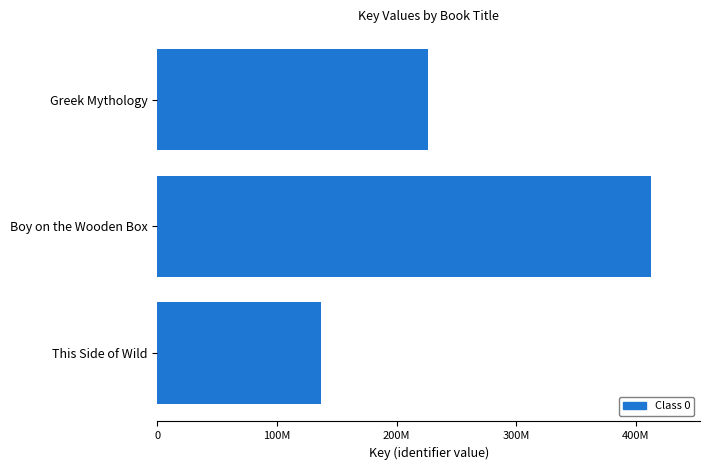

What is the maximum value shown in the chart?

412394819